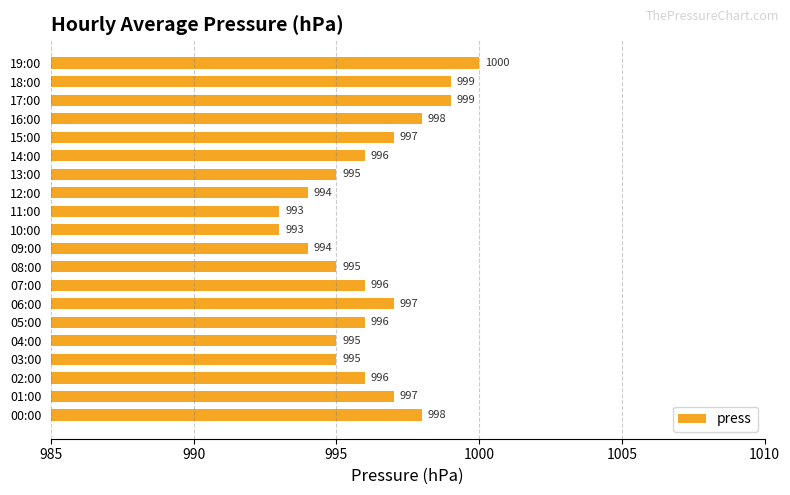

What is the average value?

996